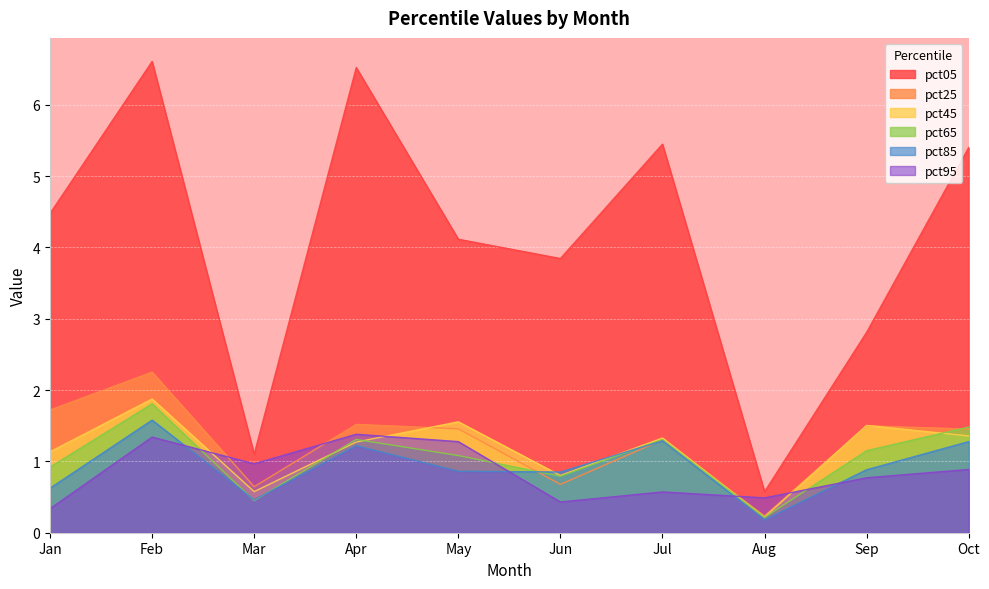

True or false: pct05 and pct65 cross at least once.

False